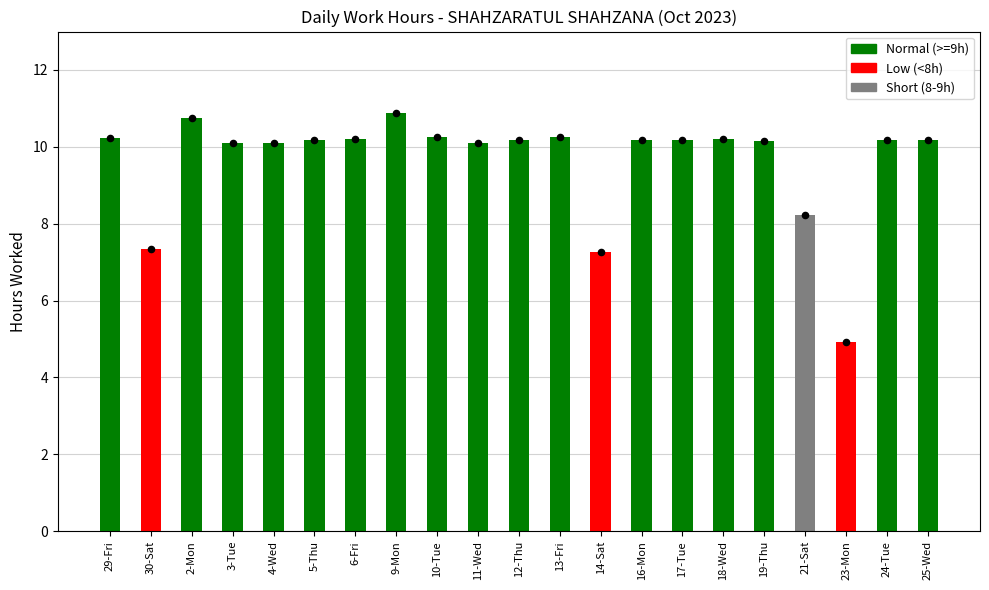

What is the change in value from 14-Sat to 16-Mon?

+2.9